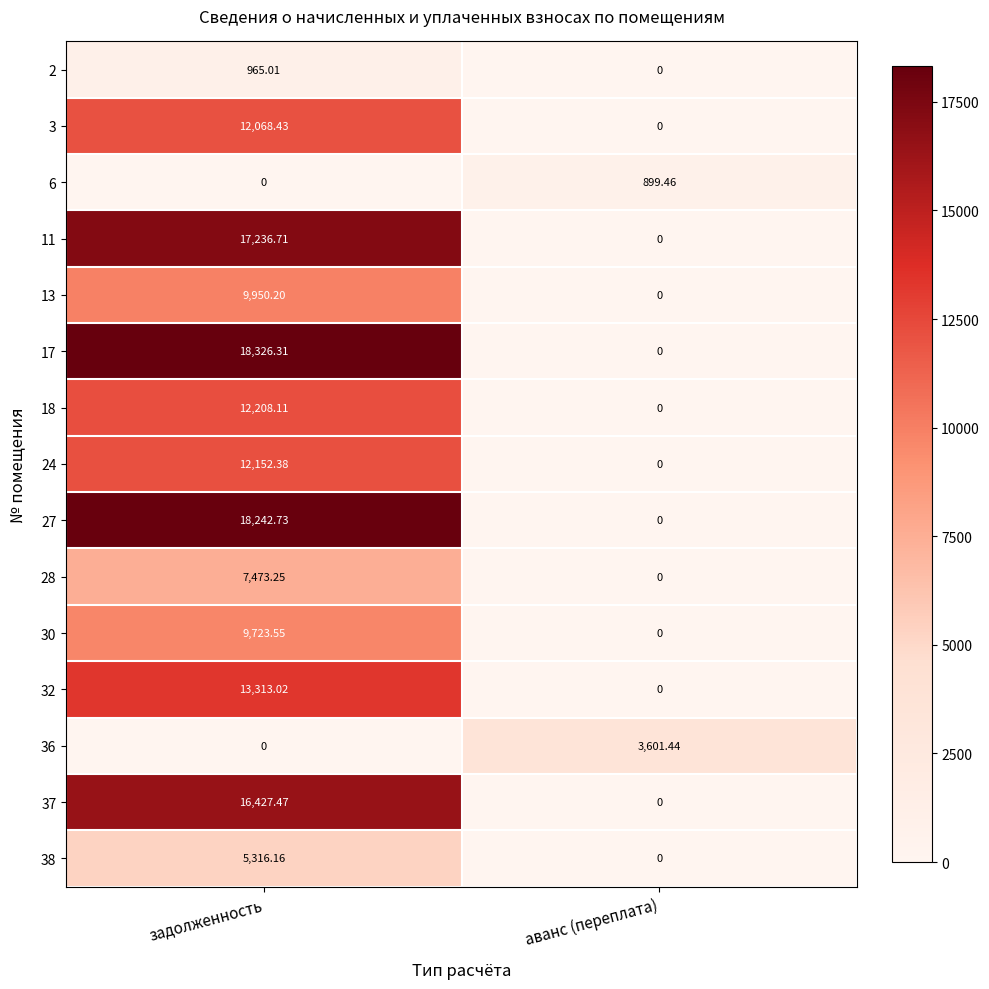

Which series has the largest total across all categories?

17